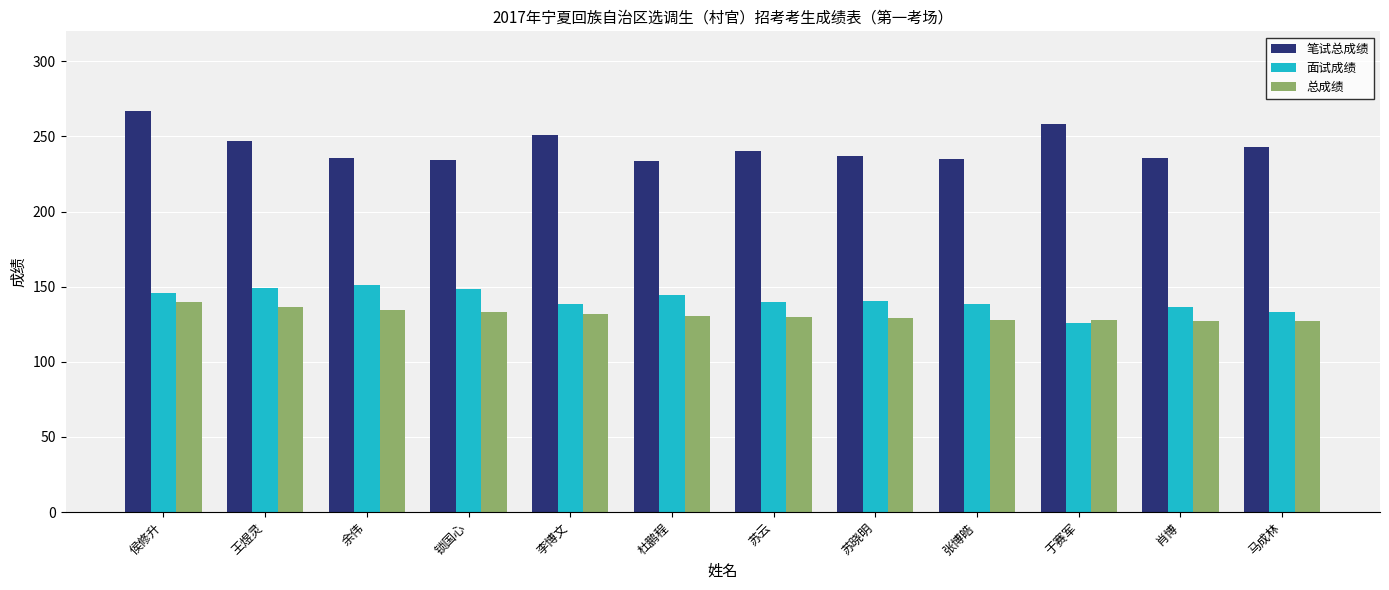

Which series has the largest range (max minus min)?

笔试总成绩